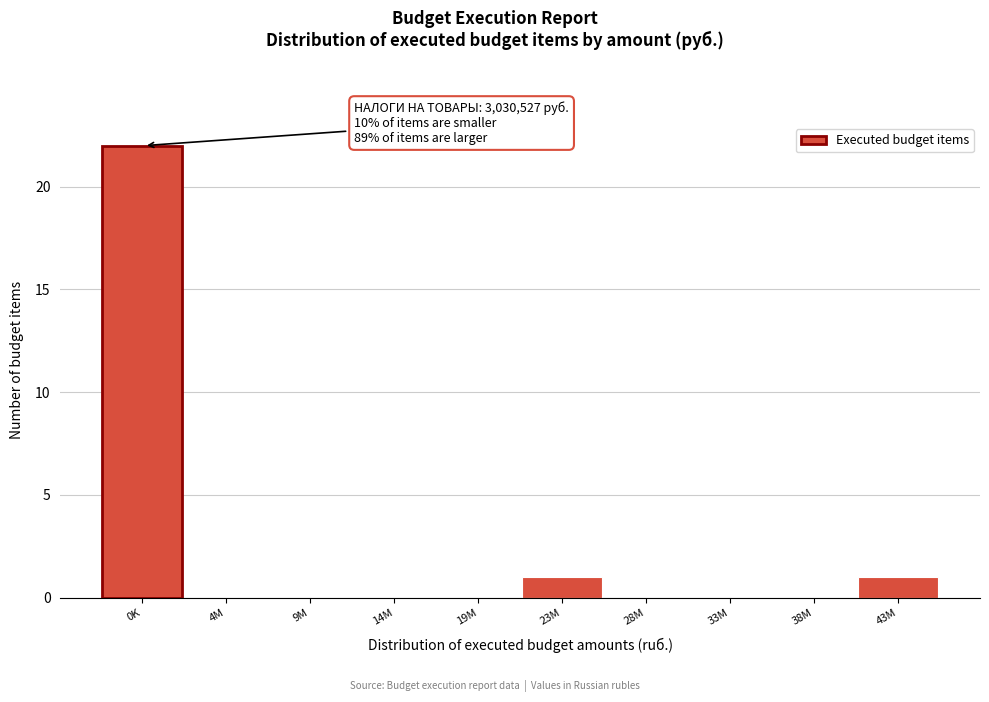

Reading right to left, what are all the values shown in this chart?

43M=1	38M=0	33M=0	28M=0	23M=1	19M=0	14M=0	9M=0	4M=0	0K=22